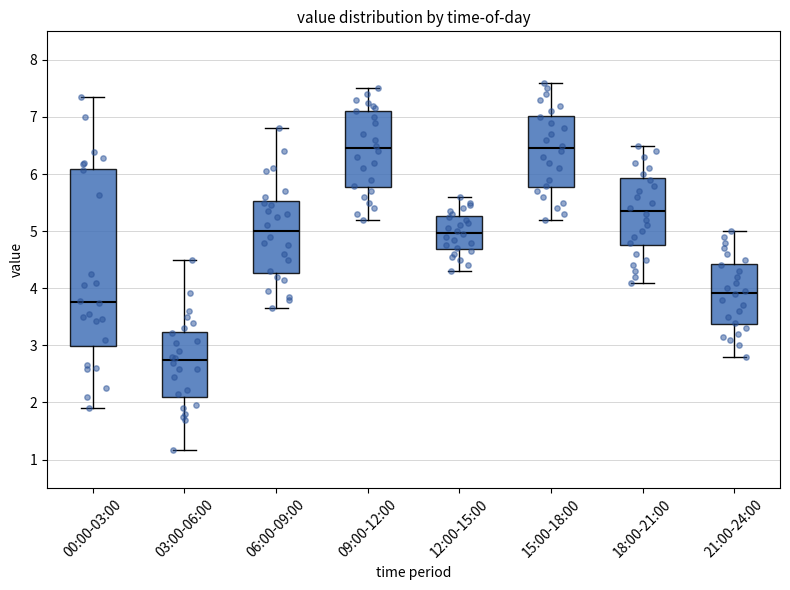

Where does the lower whisker of the box for 03:00-06:00 end on the y-axis? The values are not printed on the chart, so give them approximately, as read against the axis.

1.2